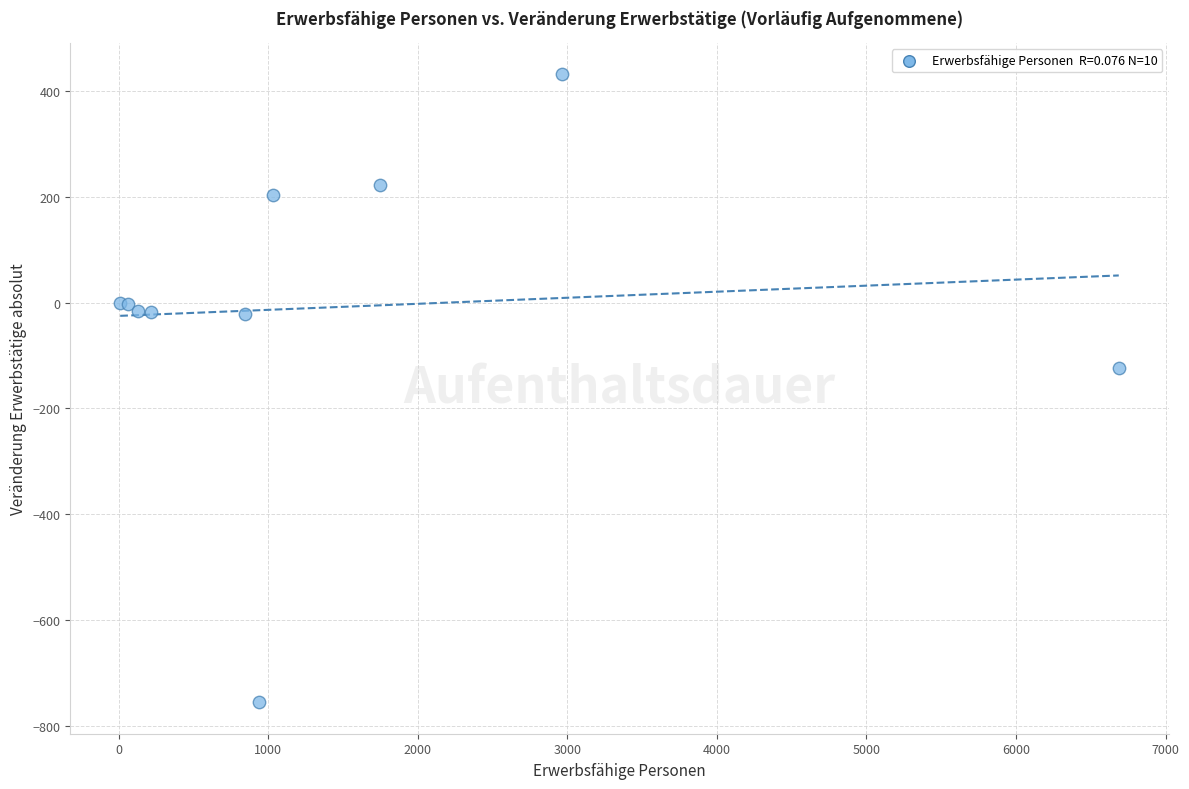

What Y value in the scatter plot is closest to -162?

-124